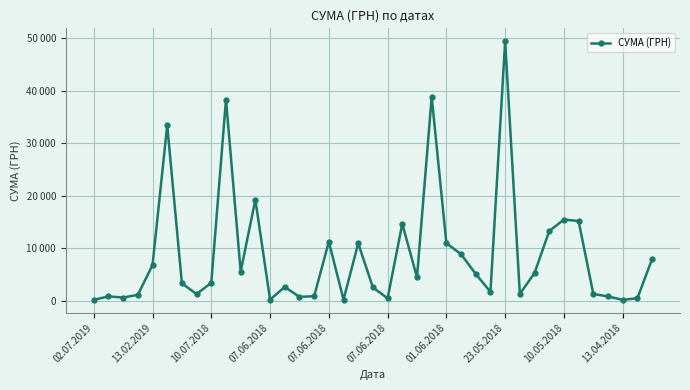

Does the chart have visible grid lines?

Yes